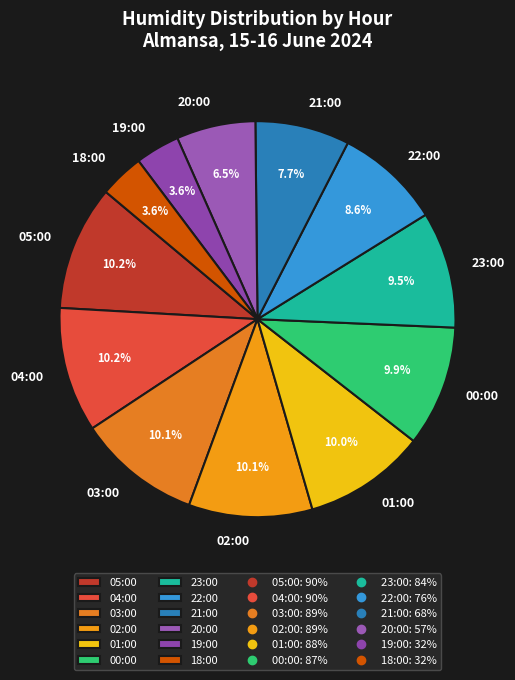

Approximately how many times larger is the value at 21:00 compared to 04:00?

0.8